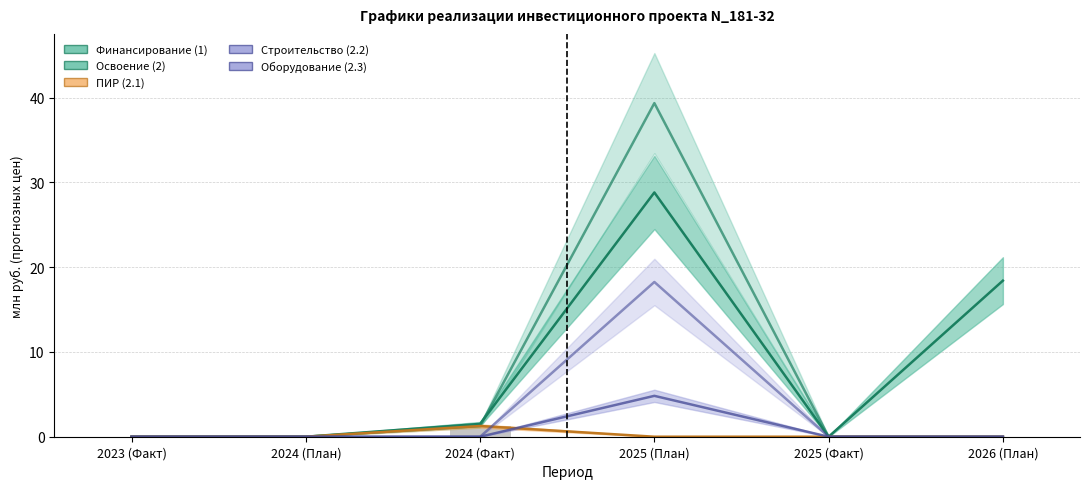

What is the sum of the ПИР (2.1) values at 2025 (Факт) and 2024 (Факт)?

1.3